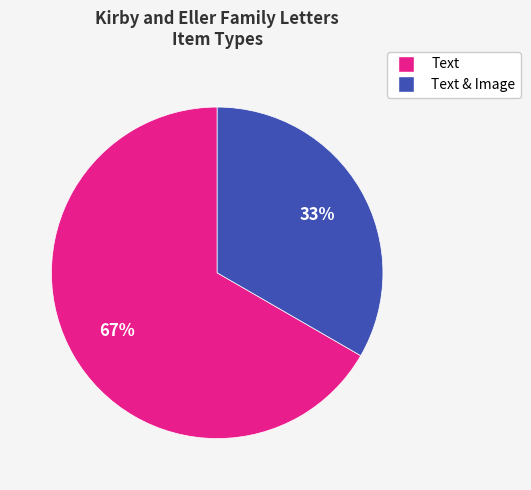

To the nearest percent, what percentage of the pie is Text?

67%